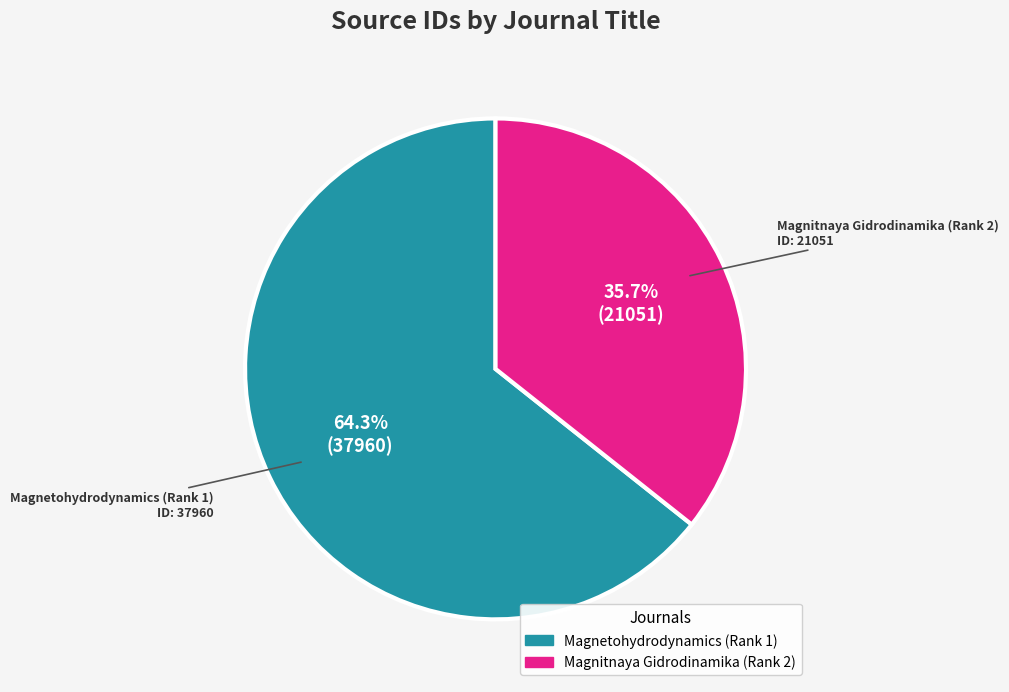

Do Magnetohydrodynamics (Rank 1) and Magnitnaya Gidrodinamika (Rank 2) together represent more than half of the pie?

Yes